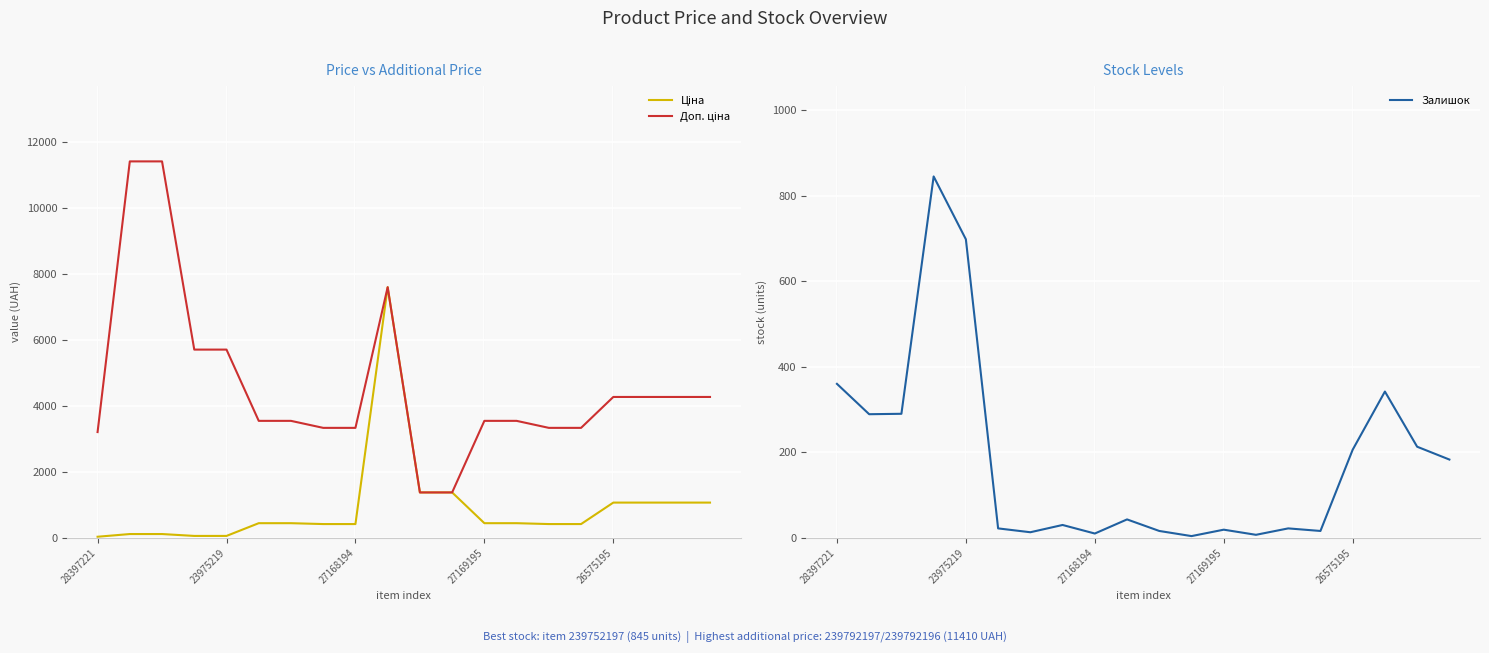

At which label does Доп. ціна reach its minimum?

10